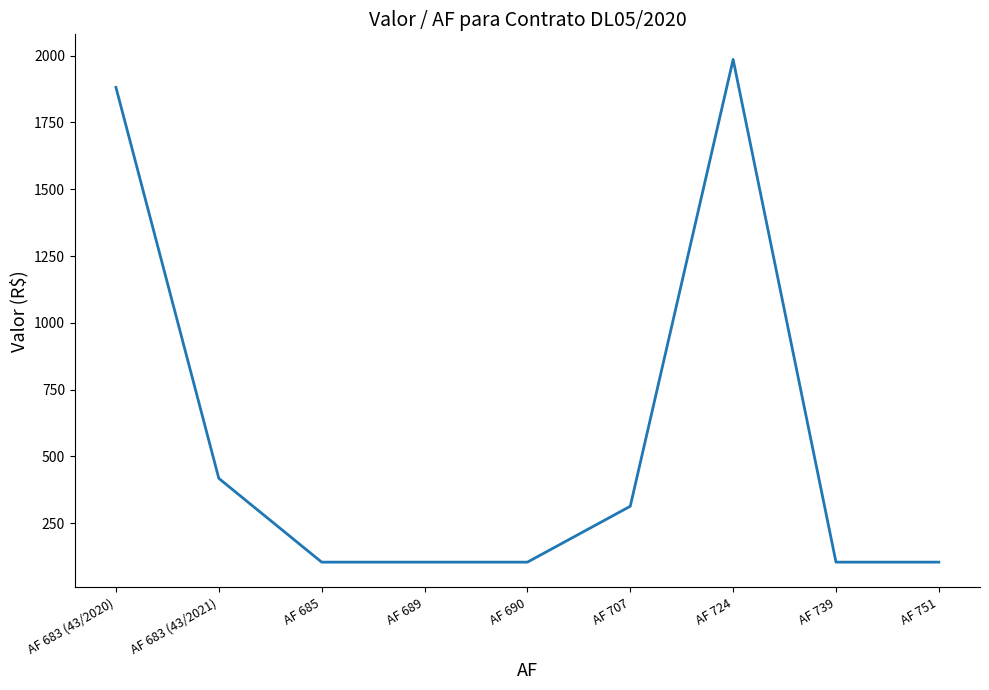

What is the change in value from AF 689 to AF 724?

+1881.0